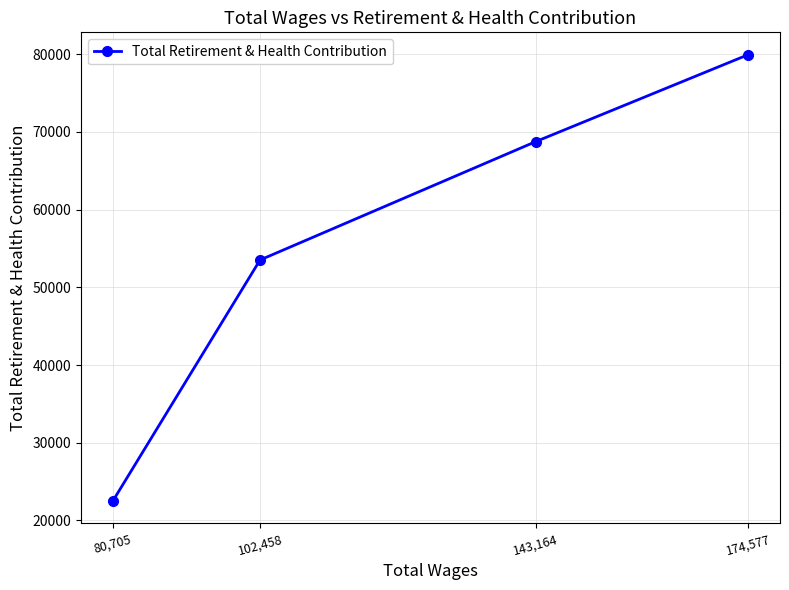

Reading right to left, what are all the values shown in this chart?

79942	68745	53521	22500